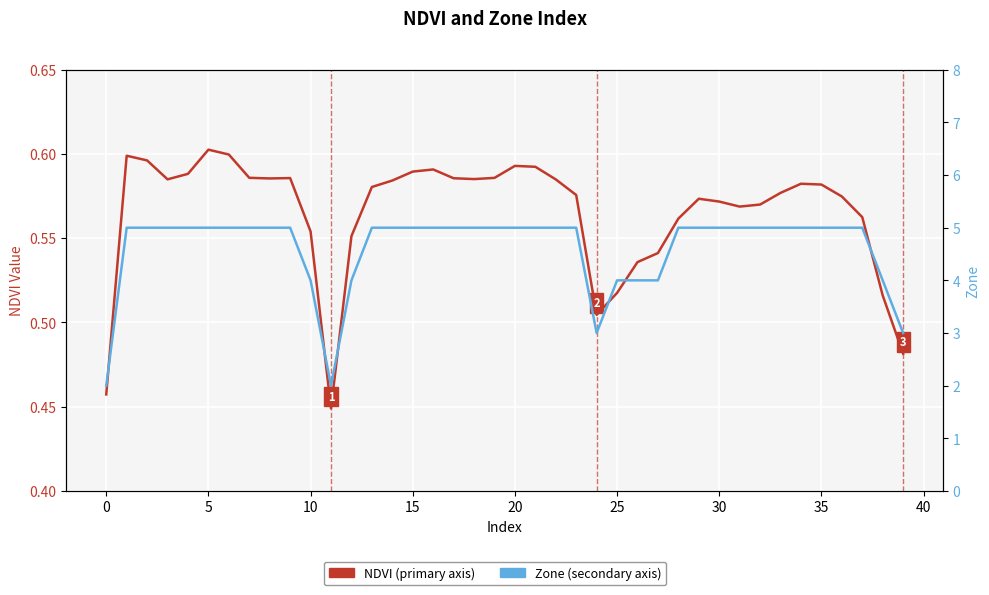

Between 20 and 26, which is larger?

20